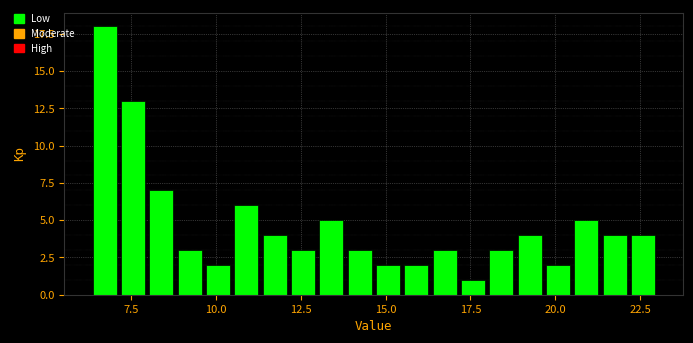

Around what value on the x-axis is the tallest bar? Give the approximate position of its centre, as read against the axis.

6.5